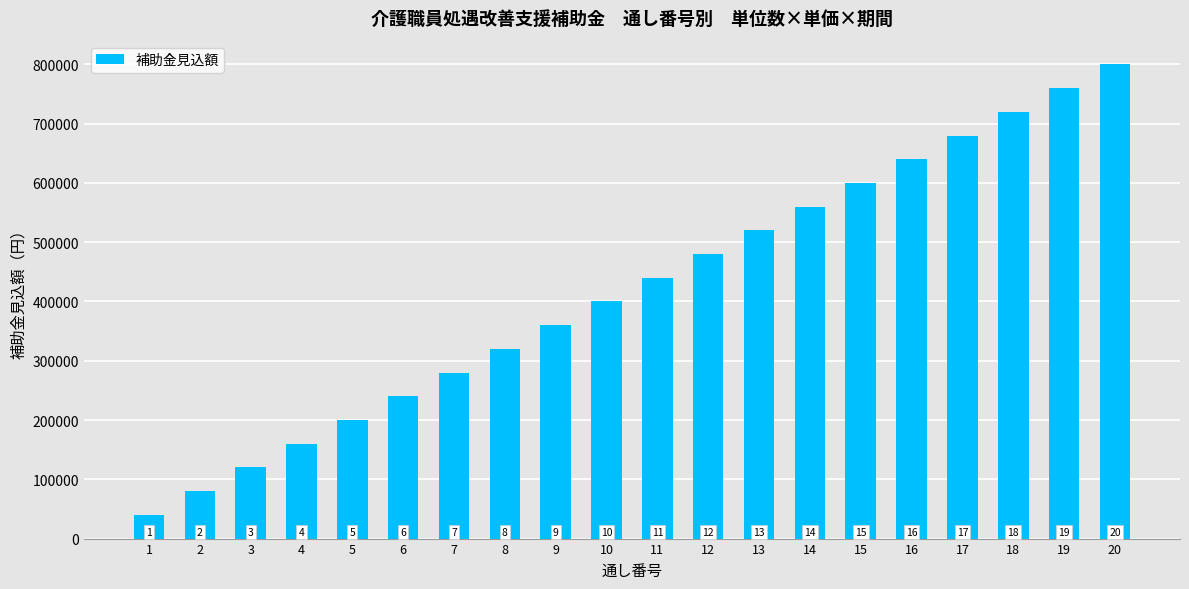

Reading left to right, what are all the values shown in this chart?

40000	80000	120000	160000	200000	240000	280000	320000	360000	400000	440000	480000	520000	560000	600000	640000	680000	720000	760000	800000